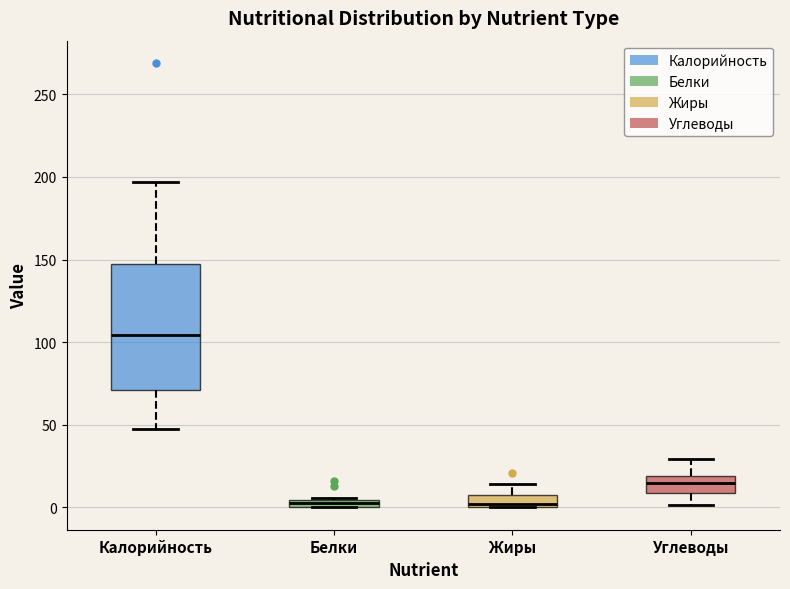

Comparing the boxes themselves (not the whiskers), which one is the tallest?

Калорийность